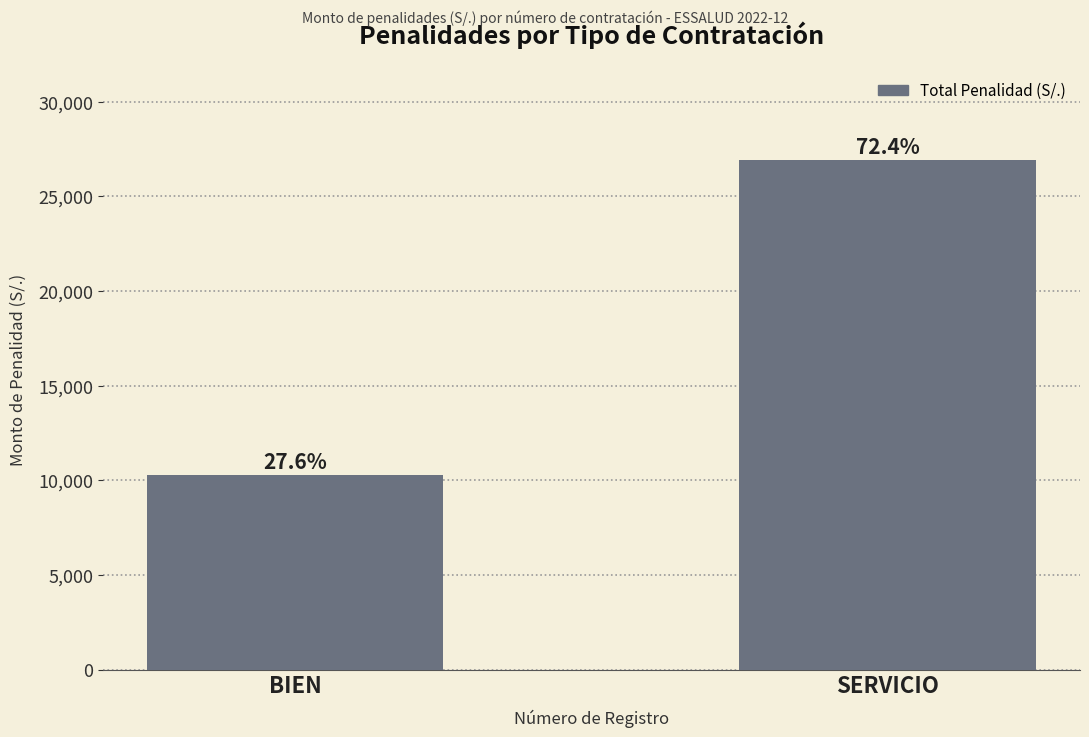

How many bars are there in total?

2